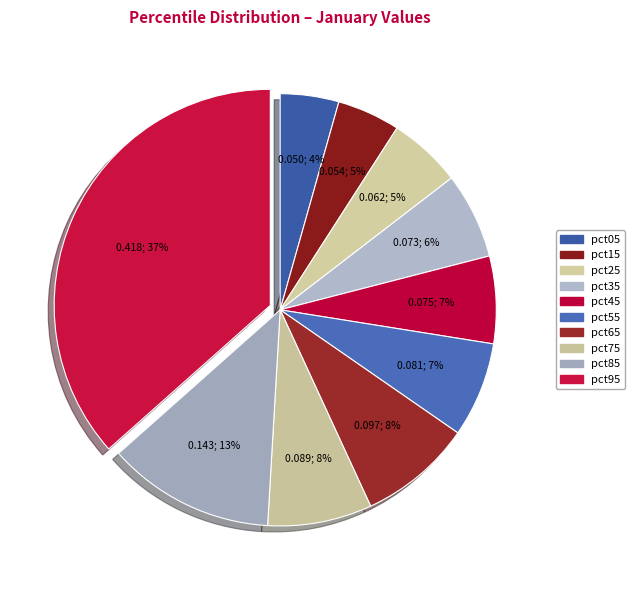

To the nearest percent, what is the difference between the pct15 and pct75 slice percentages?

3%